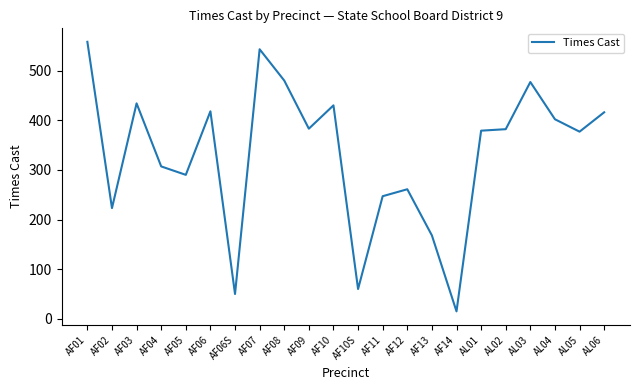

At which category does the data reach its first local peak?

AF03